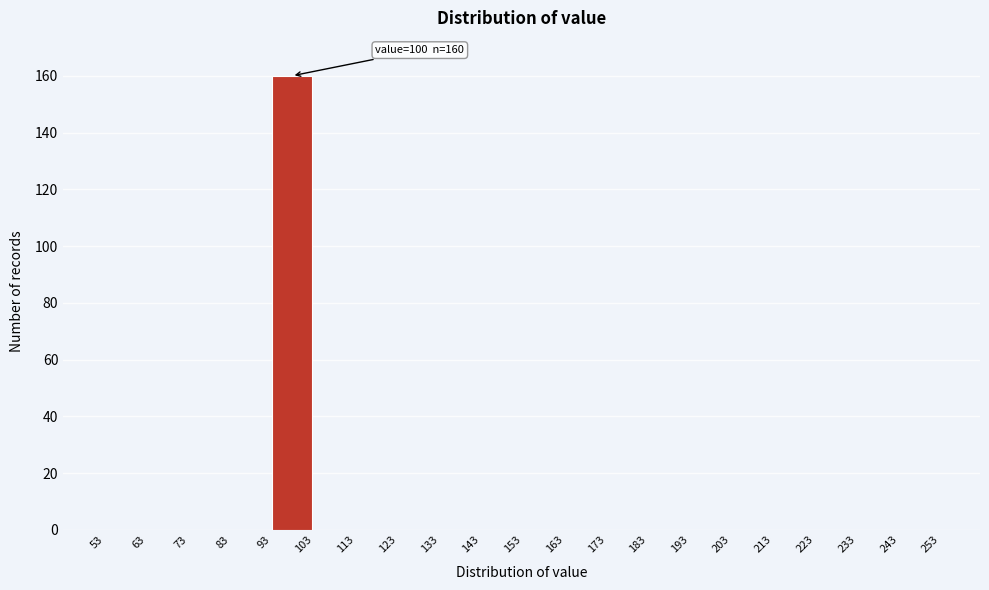

Over which range of the x-axis is the bar tallest?

93 to 103